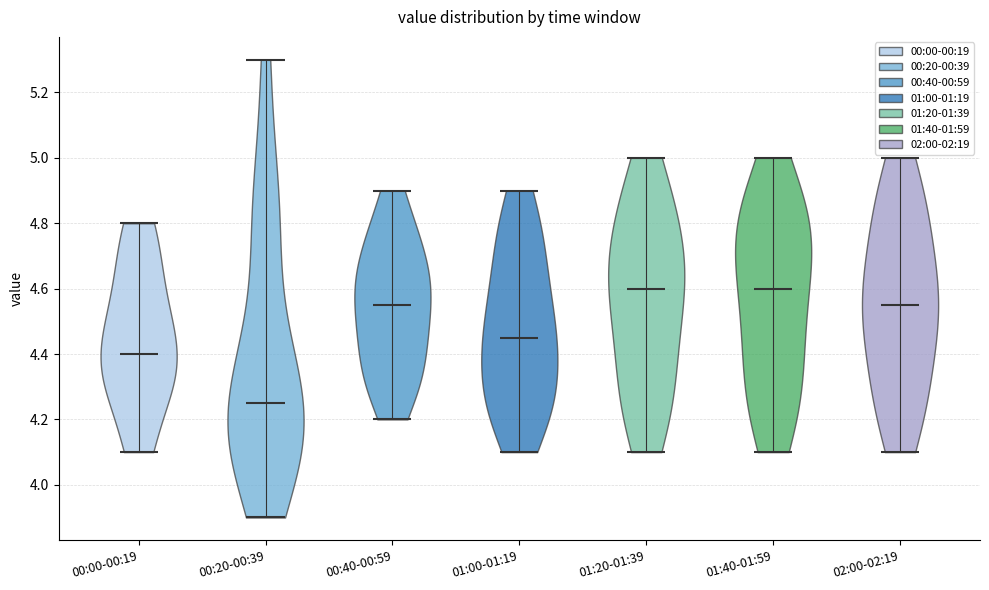

Reading left to right, read every violin against the y-axis: where its median line is, and the lowest and highest points it reaches. The values are not printed on the chart, so give them approximately, as read against the axis.

00:00-00:19: median line 4.40, lowest point 4.10, highest point 4.80
00:20-00:39: median line 4.26, lowest point 3.90, highest point 5.30
00:40-00:59: median line 4.56, lowest point 4.20, highest point 4.90
01:00-01:19: median line 4.46, lowest point 4.10, highest point 4.90
01:20-01:39: median line 4.60, lowest point 4.10, highest point 5.00
01:40-01:59: median line 4.60, lowest point 4.10, highest point 5.00
02:00-02:19: median line 4.56, lowest point 4.10, highest point 5.00